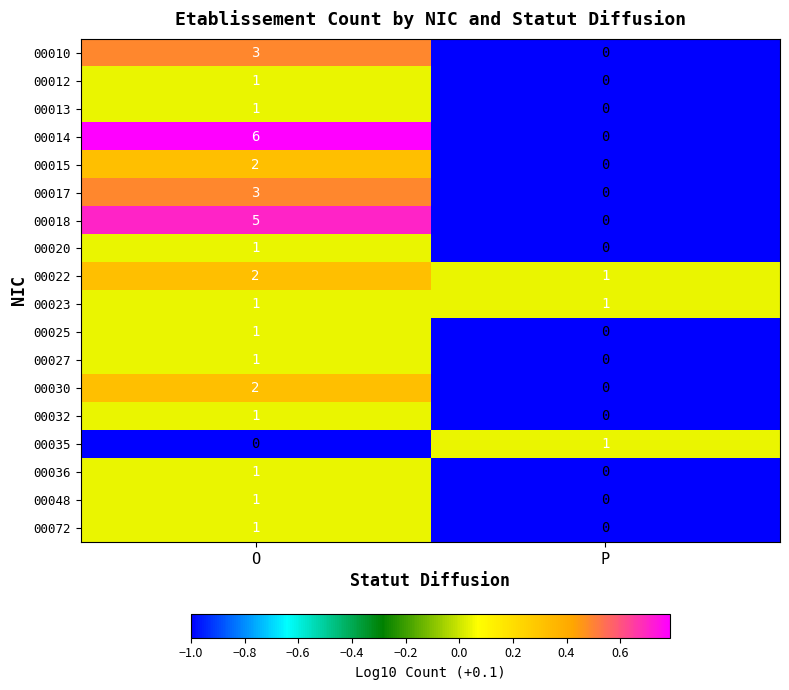

What is the sum of the 00017 values at P and O?

3